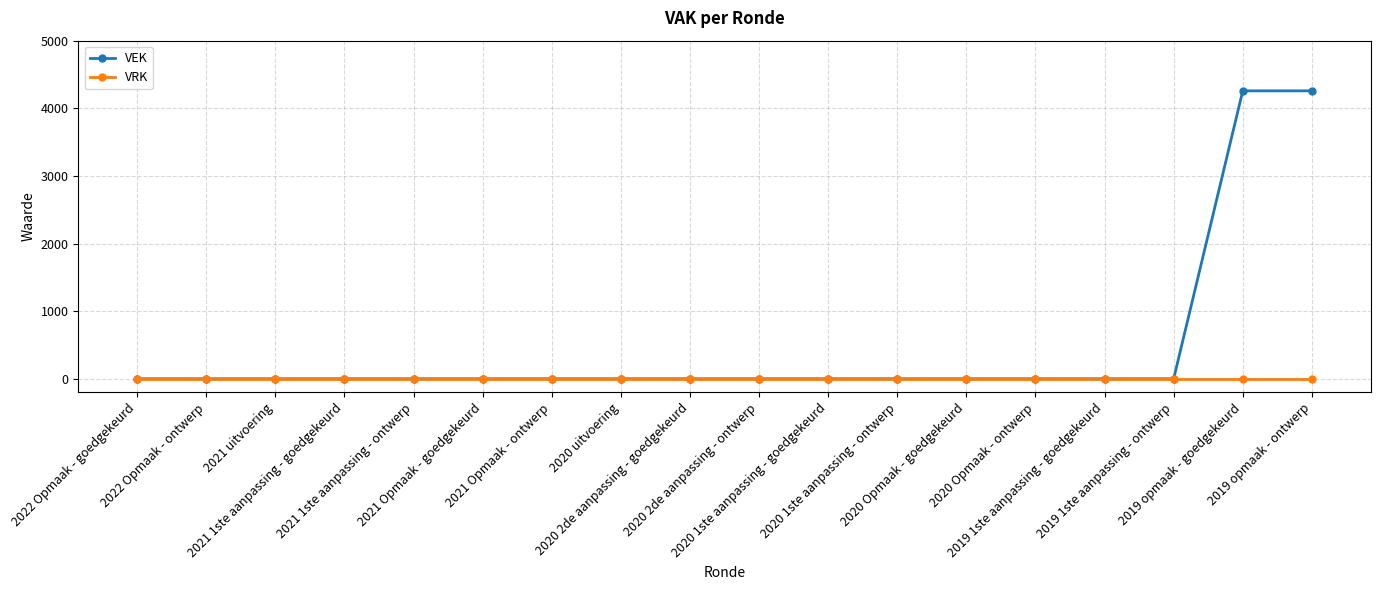

Is the value of VRK at 2020 1ste aanpassing - ontwerp greater than the value of VEK at 2019 opmaak - ontwerp?

No